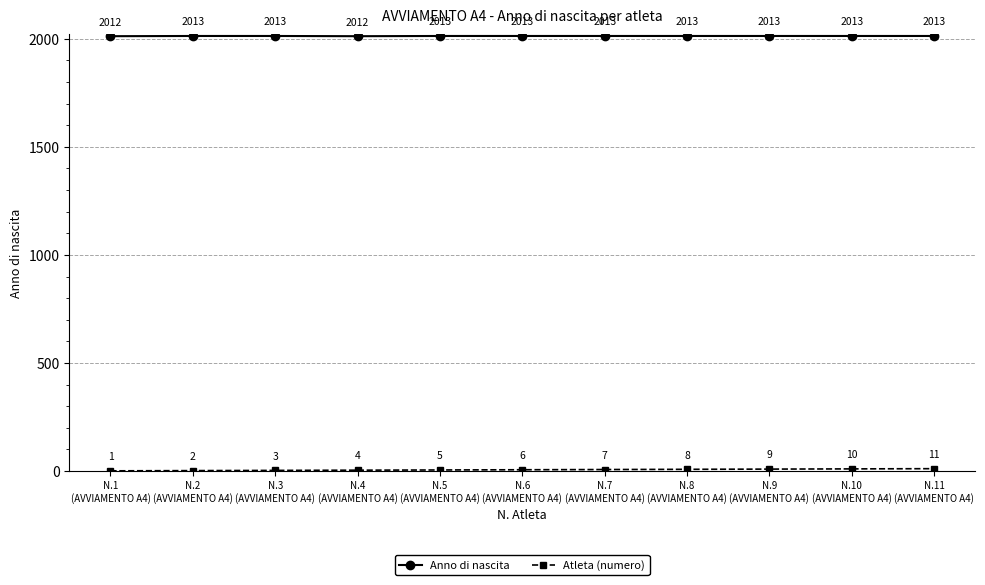

How many Anno di nascita values are between 2013 and 2014?

9